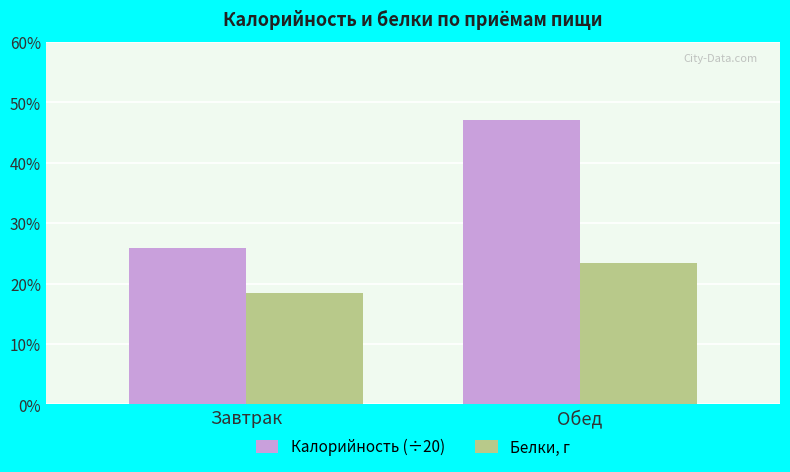

The value of Белки, г at Обед is 5.9. True or false?

False